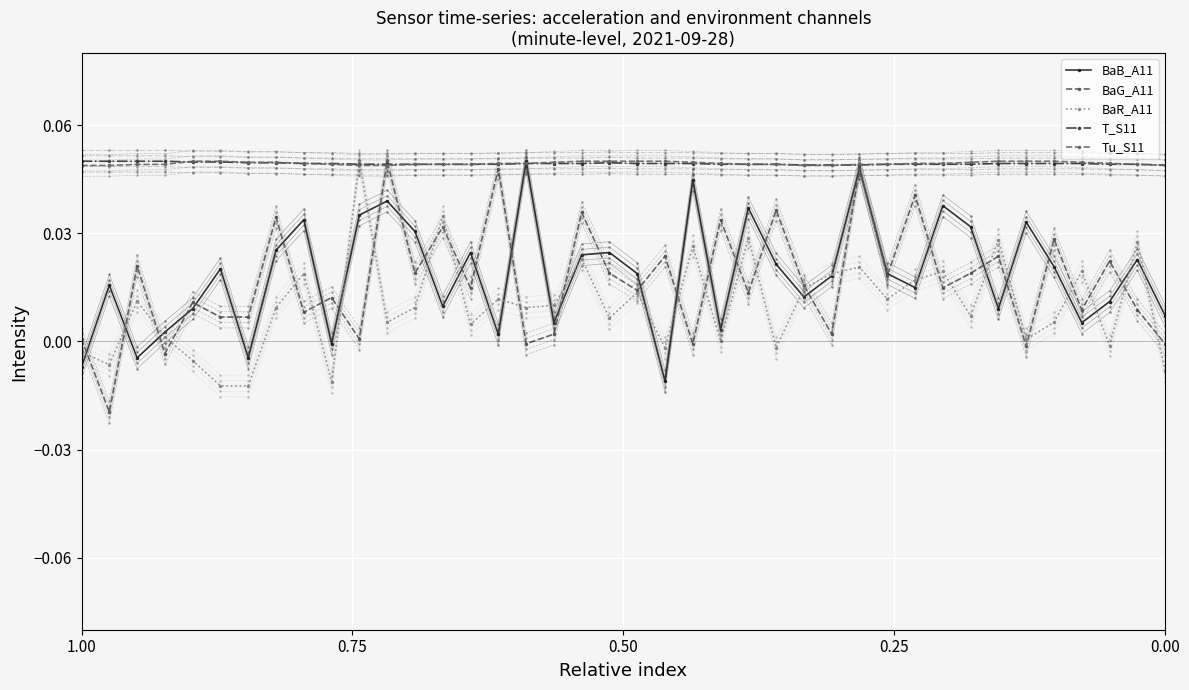

True or false: Tu_S11 has more than 0 points higher than both neighbors.

False